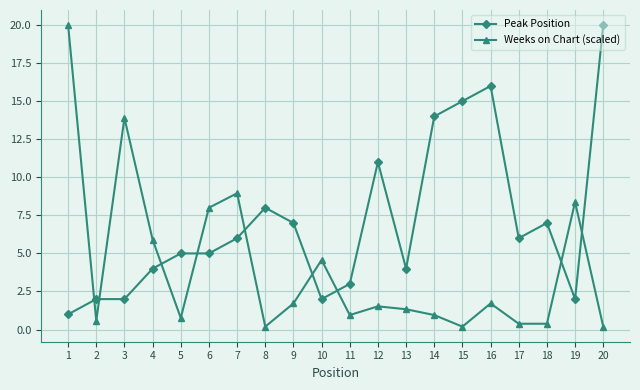

How many series are shown in this chart?

2